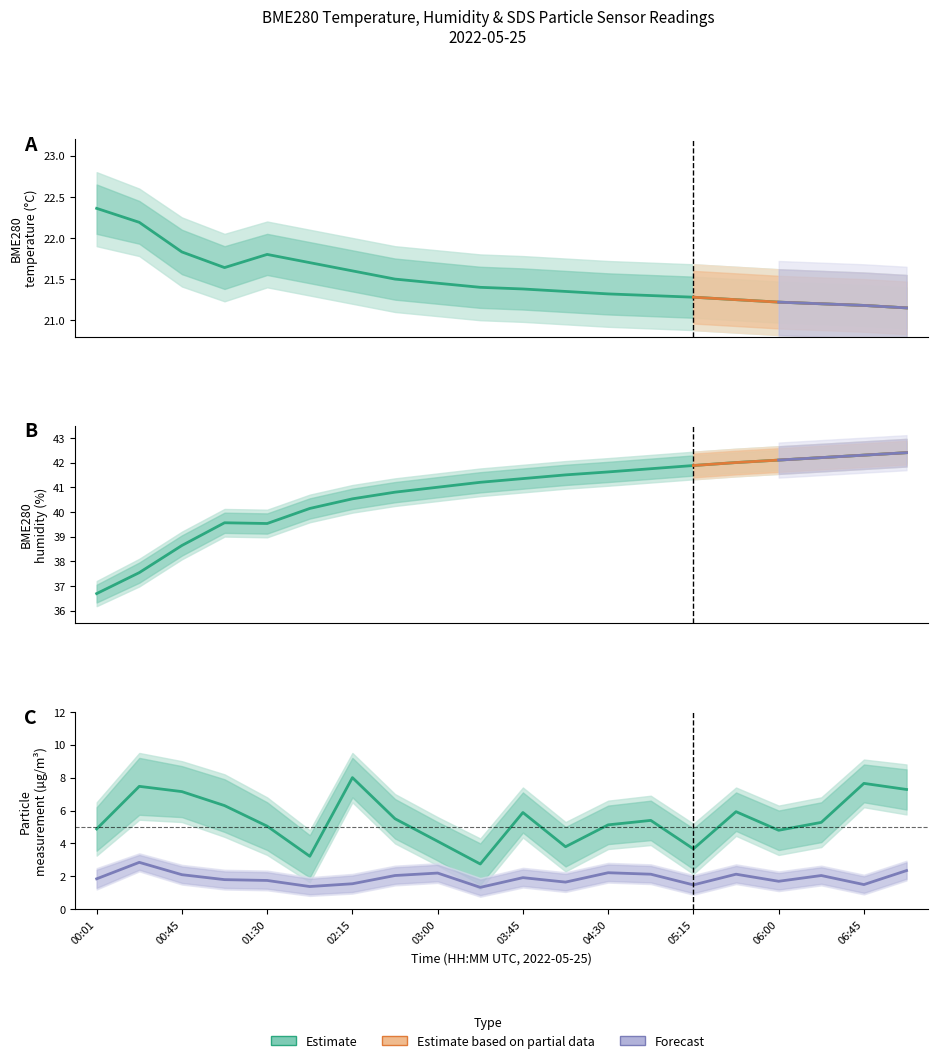

What is the greatest value displayed?

42.4